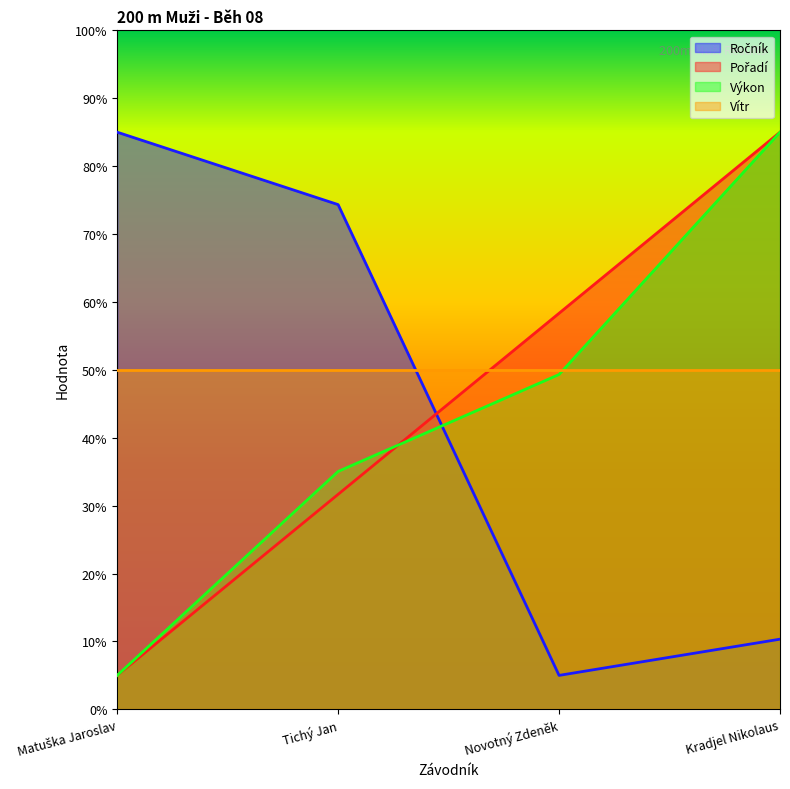

How many data points does each series have?

4